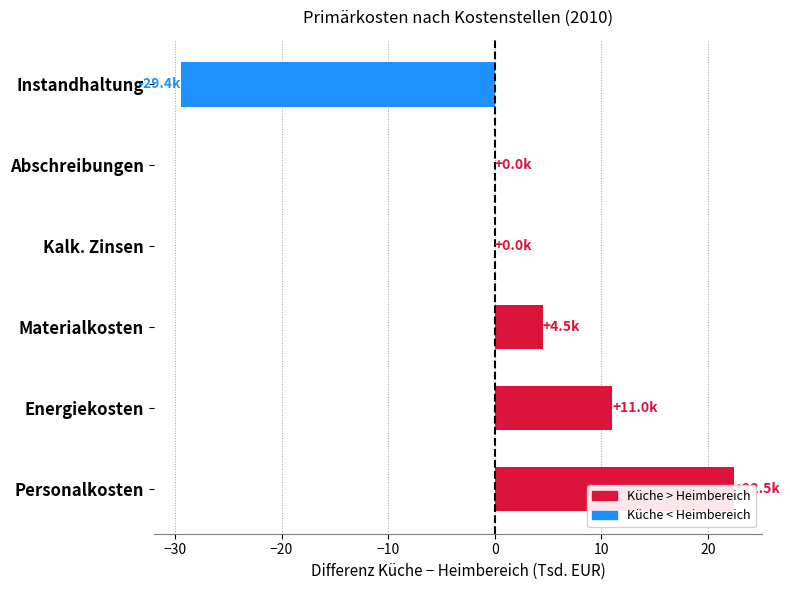

Does the chart contain stacked bars?

No